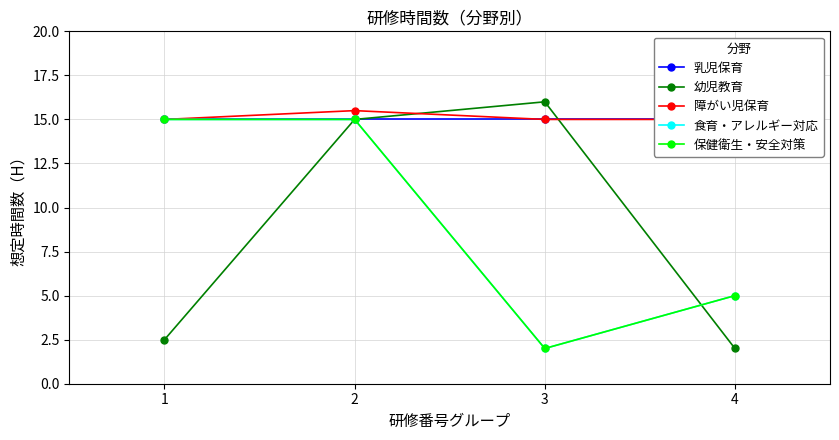

The 幼児教育 series shows 15.0 at 2. True or false?

True